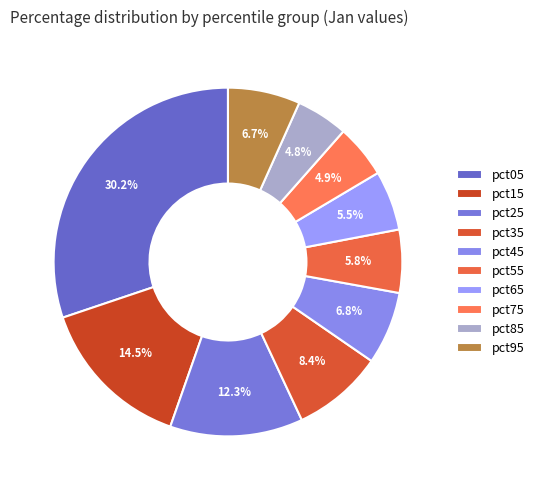

What is the largest slice in the pie chart?

pct05